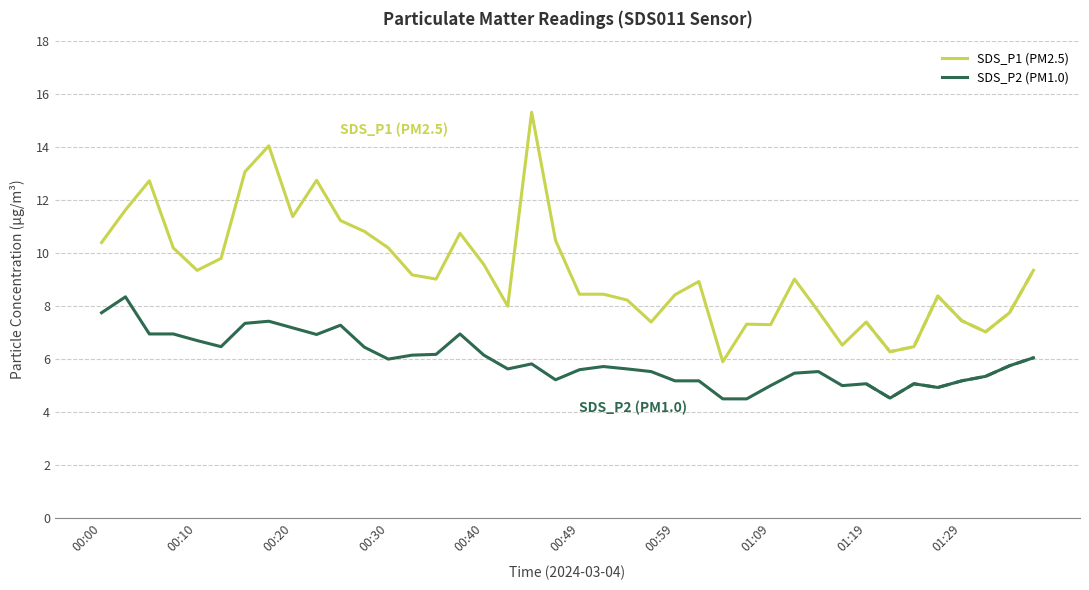

What is the difference between the highest and lowest values at 34?

1.4